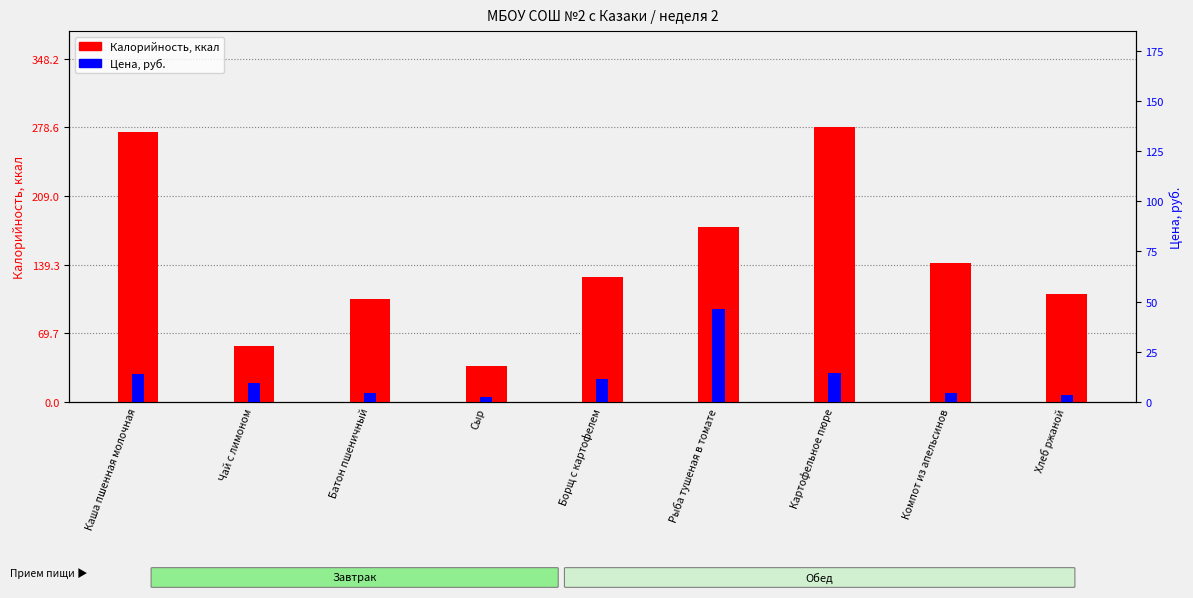

What are all the series names shown in the legend?

Калорийность, Цена